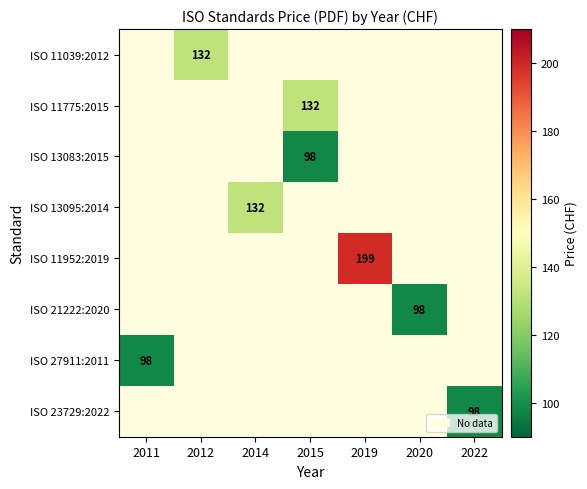

Which label corresponds to the smallest value in the chart?

2015